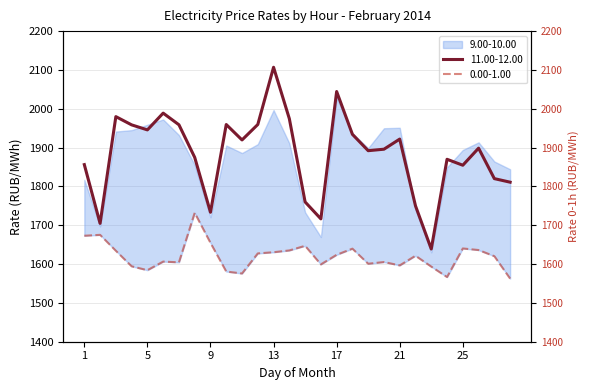

True or false: 0.00-1.00 and 11.00-12.00 cross at least once.

False